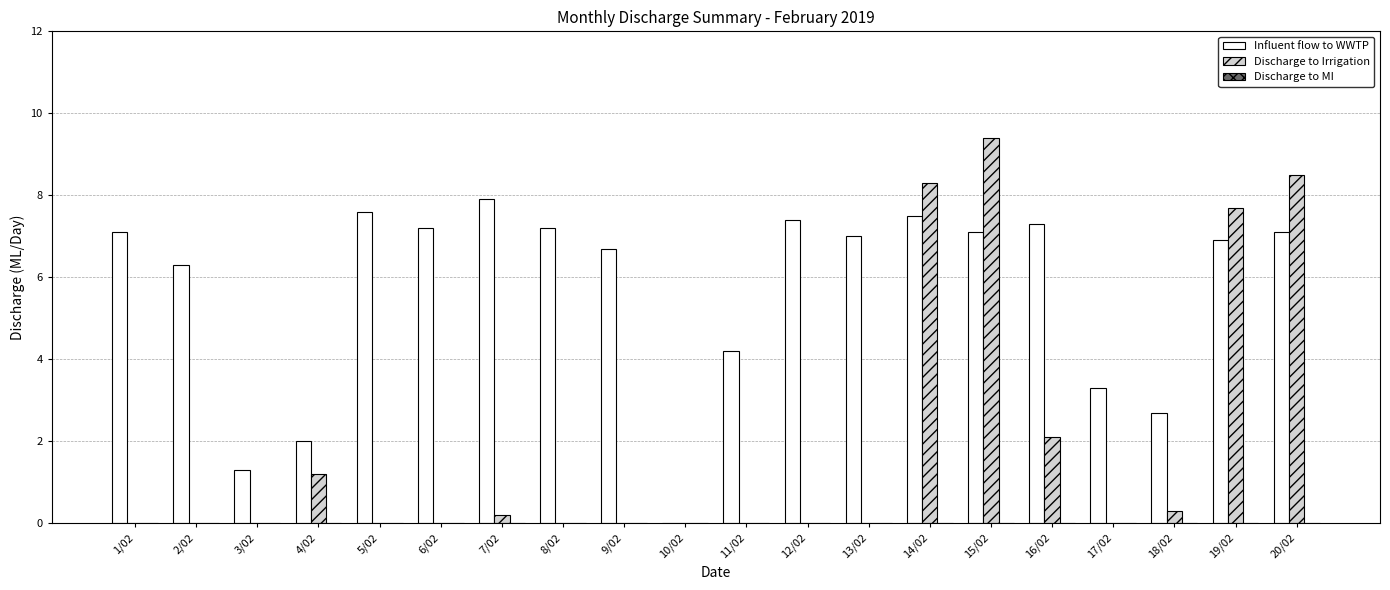

How many groups of bars are there?

20